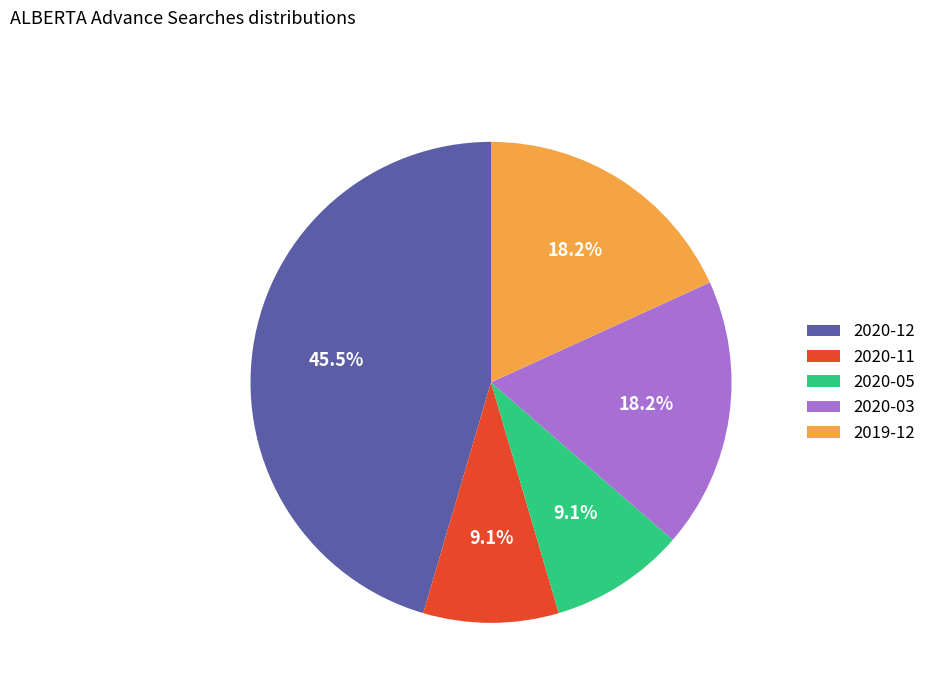

Combined, what portion of the pie is 2020-05 and 2020-12?

54.5%